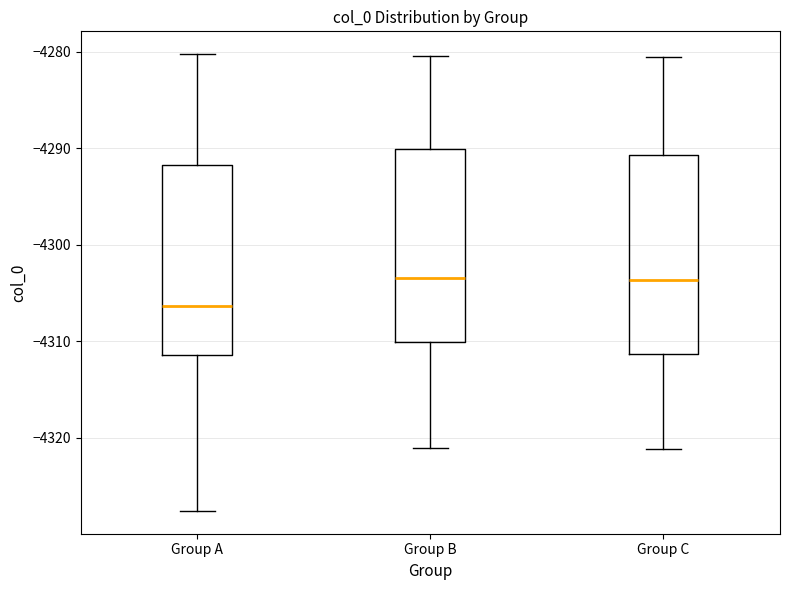

Where does the median line of the box for Group A sit on the y-axis? The values are not printed on the chart, so give them approximately, as read against the axis.

-4306